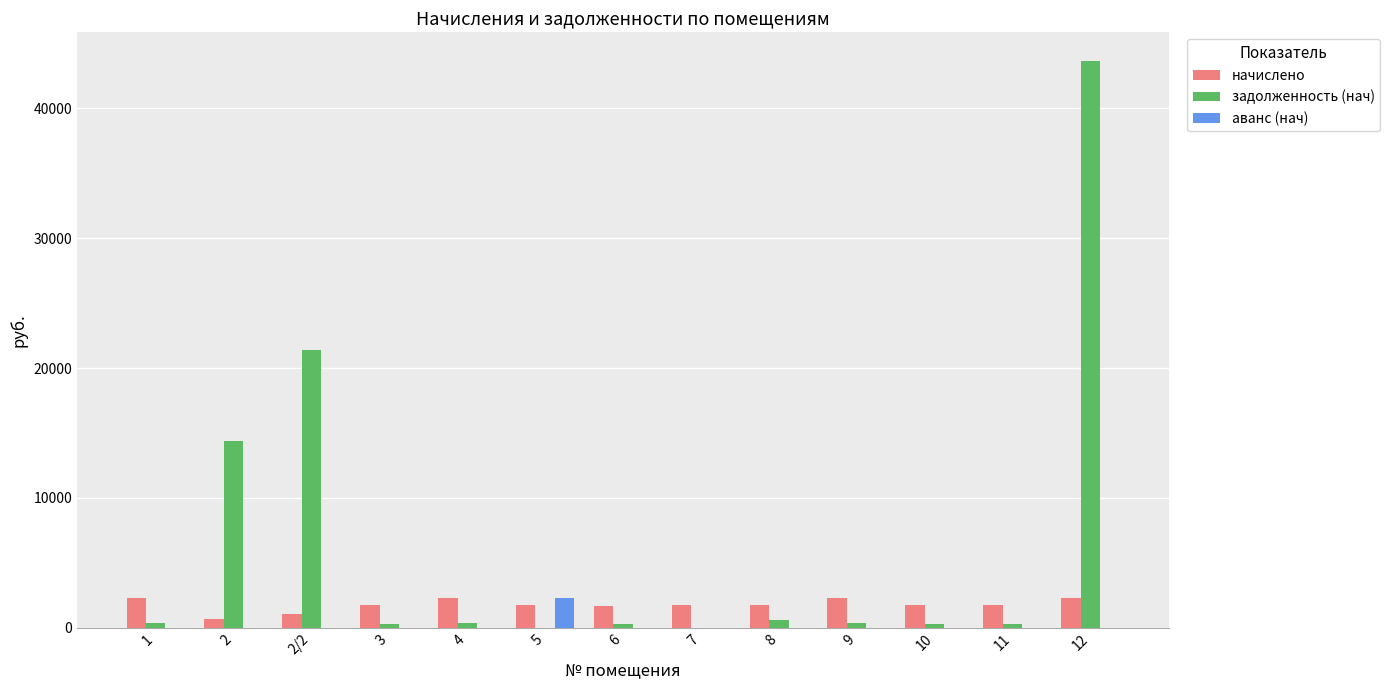

Is it true that задолженность (нач) equals 377.1 at 4?

True